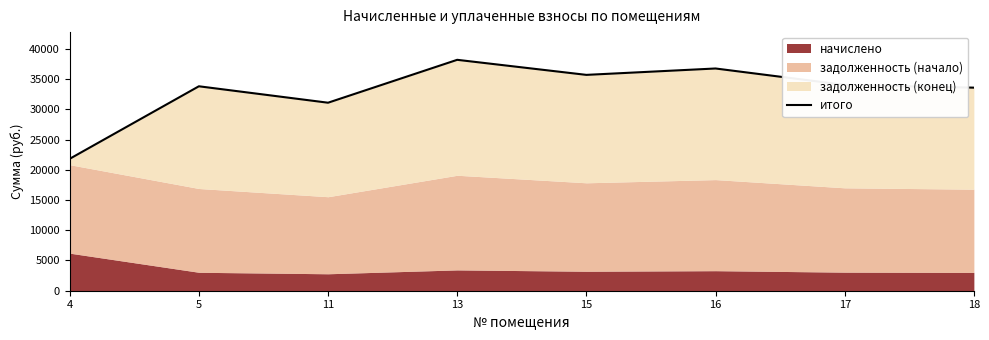

At which category does the data reach its first local peak?

5